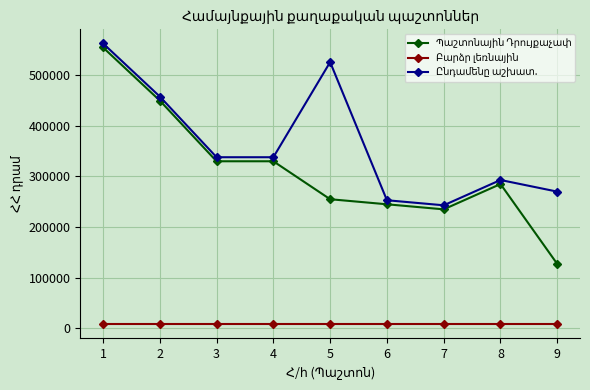

List the labels in order of Պաշտոնային Դրույքաչափ value, smallest first.

9, 7, 6, 5, 8, 3, 4, 2, 1